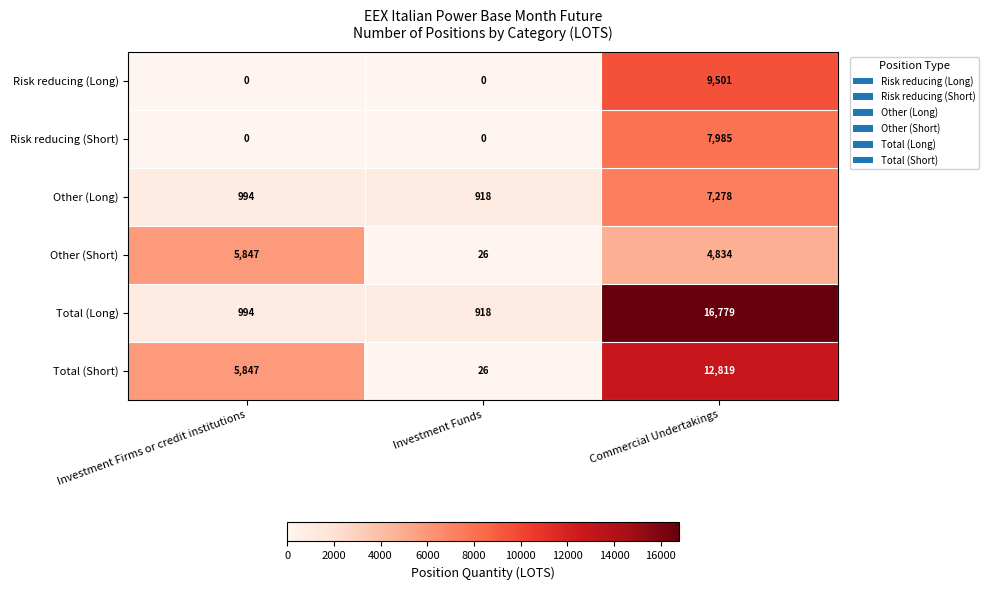

Read the Total (Short) value at Investment Funds.

26